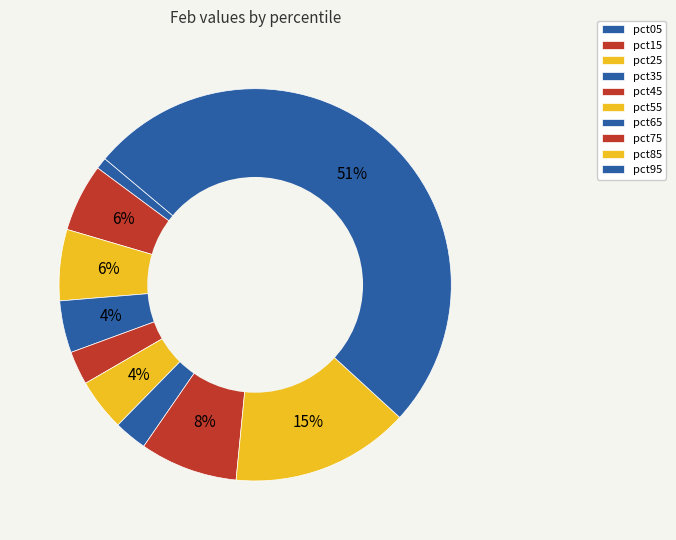

Is the sum of pct85 and pct05 greater than half?

No